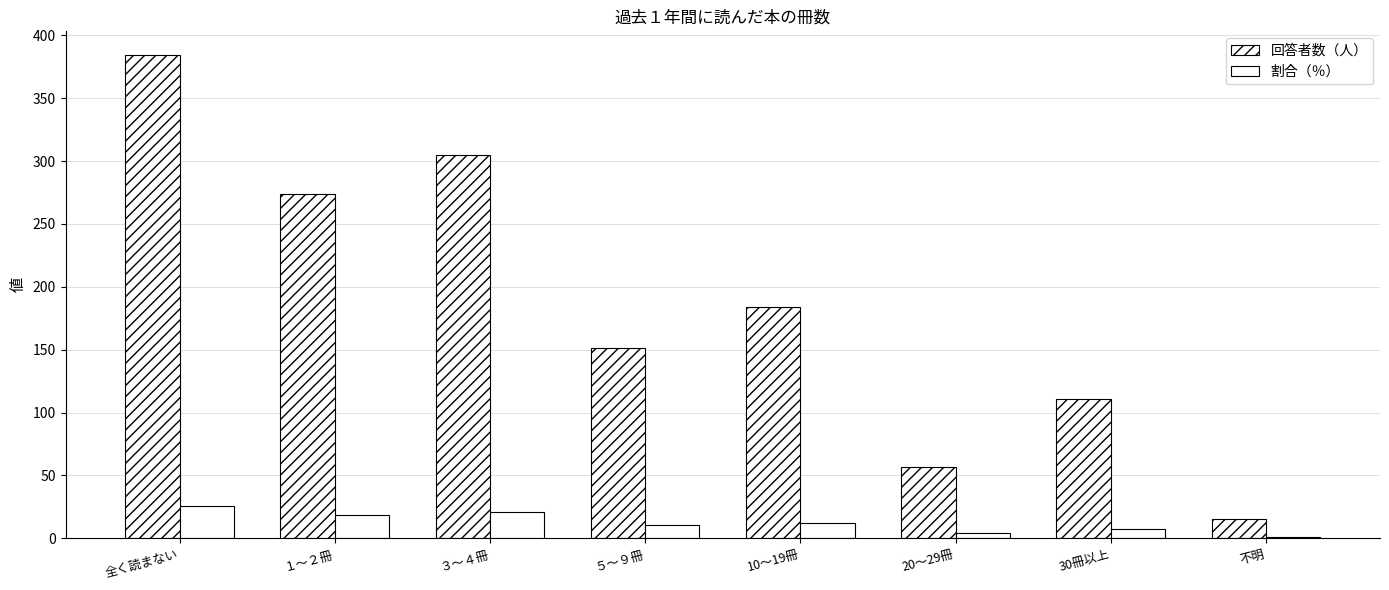

What is the spread (max minus min) of values at 全く読まない?

358.1